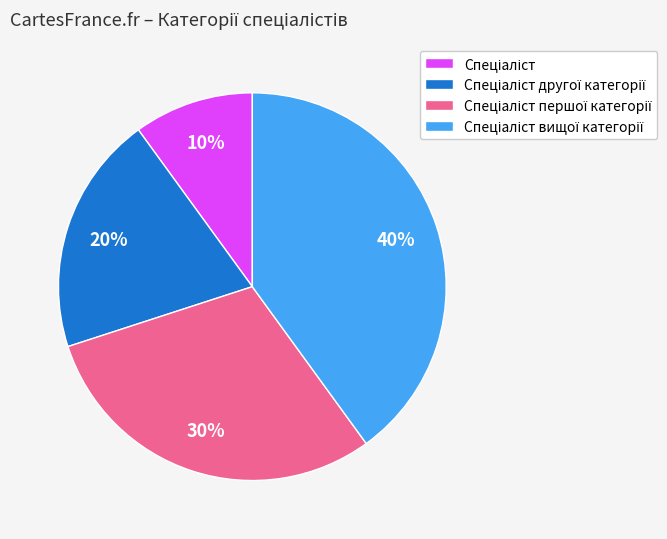

Is there any slice that represents more than half of the pie?

No